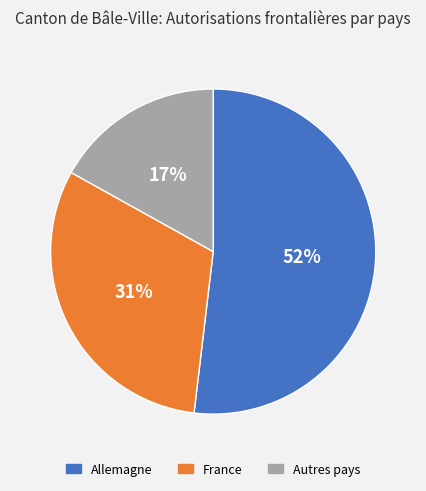

Combined, do Allemagne and France account for over 50%?

Yes